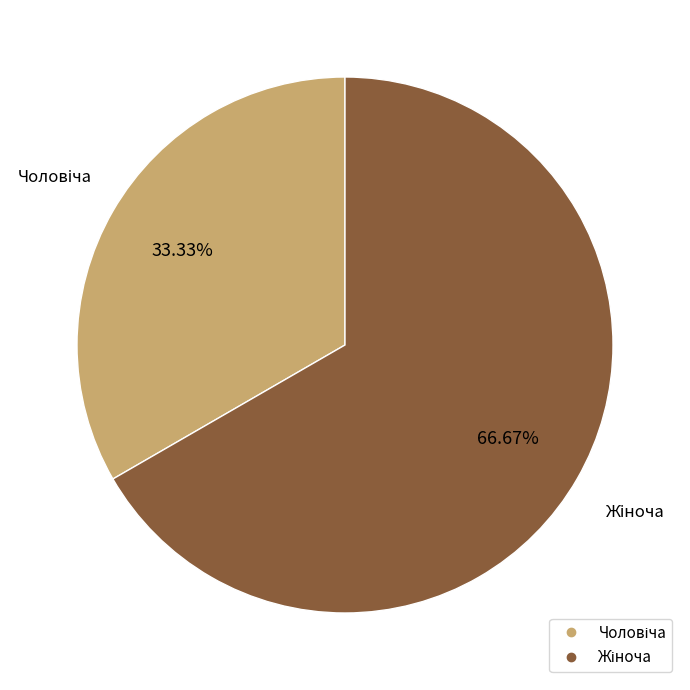

To the nearest percent, what is the average slice percentage?

50%